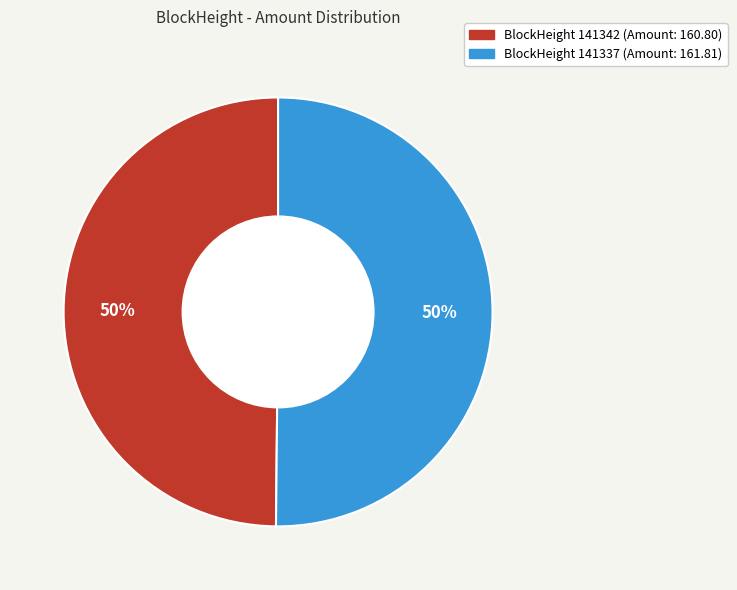

How many slices are in this pie chart?

2